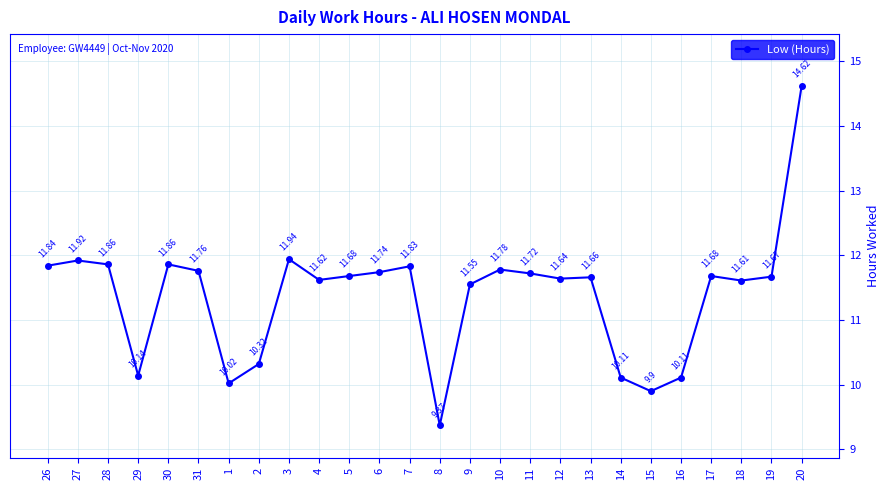

What is the label of the 10th point from the left?

4